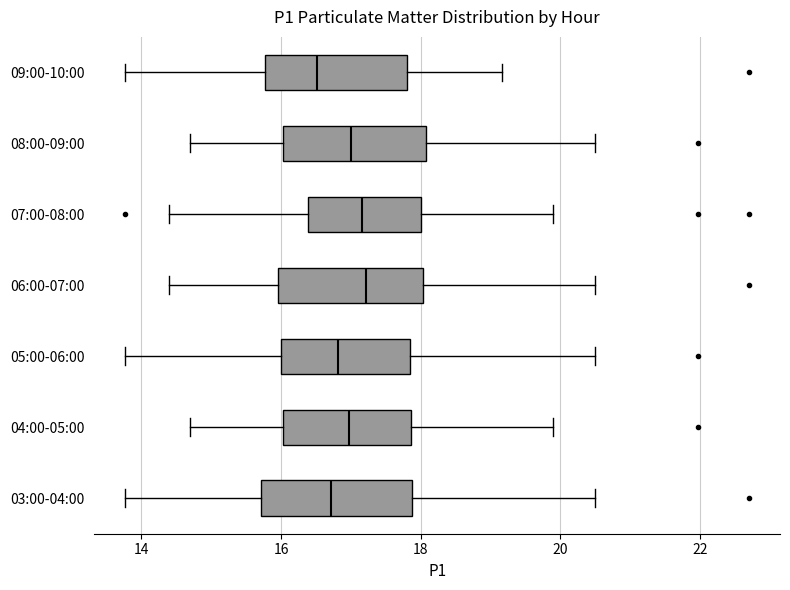

Where is the left edge of the box for 05:00-06:00 on the x-axis? The values are not printed on the chart, so give them approximately, as read against the axis.

16.0